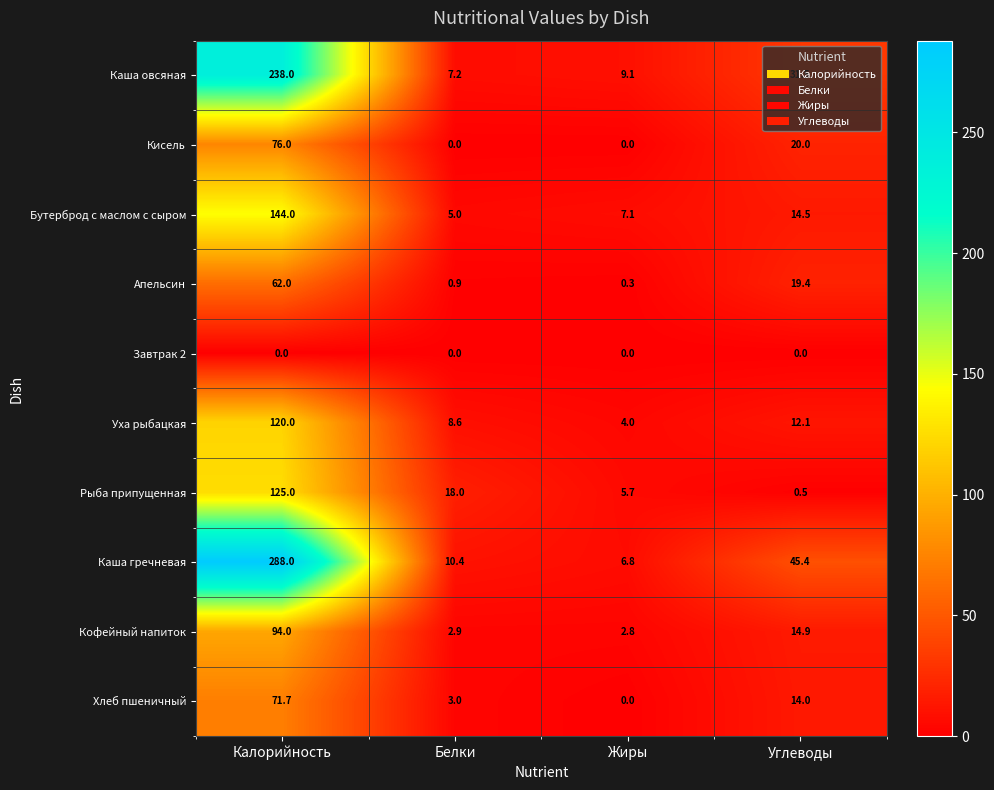

Which category has the highest value in the Рыба припущенная series?

Калорийность